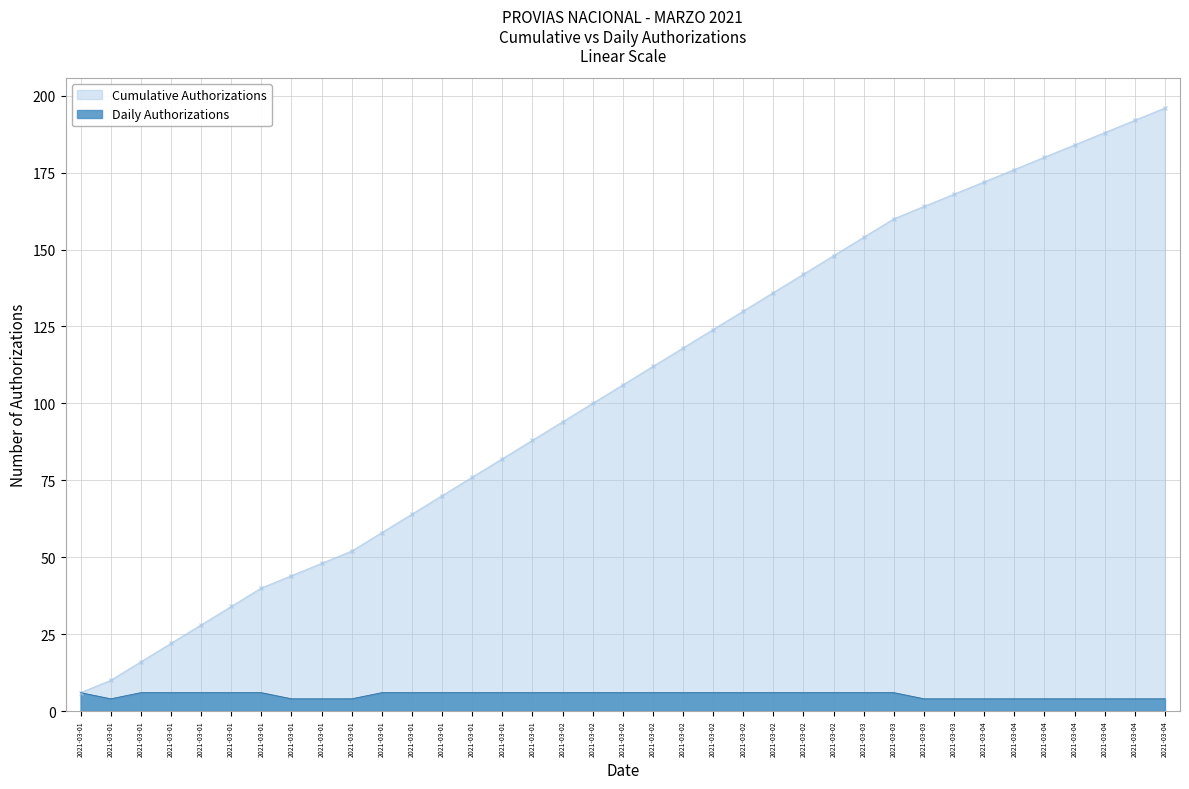

How many distinct data groups are displayed?

2